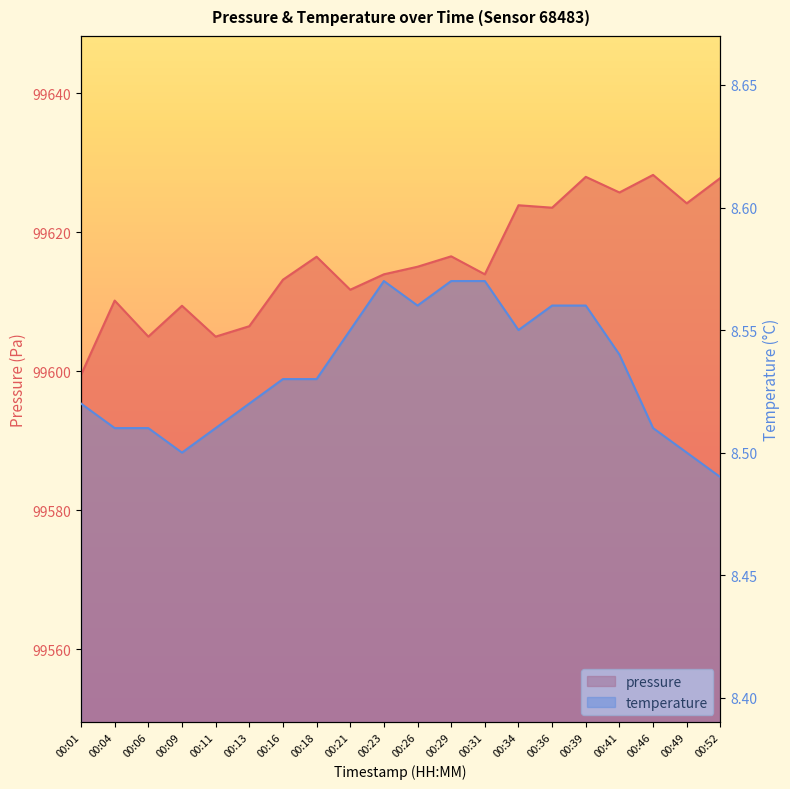

How many lines are shown in the chart?

2